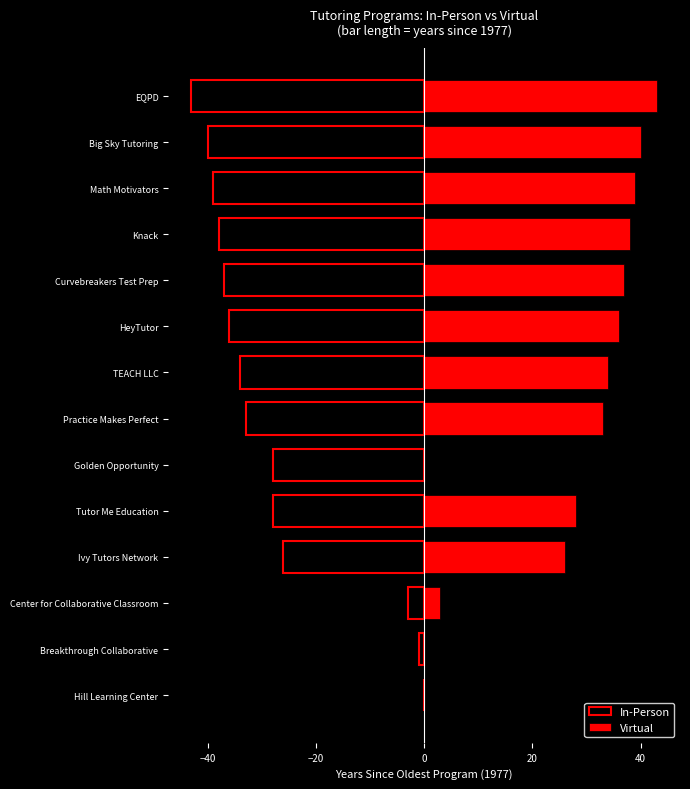

Does the chart contain any negative values?

Yes